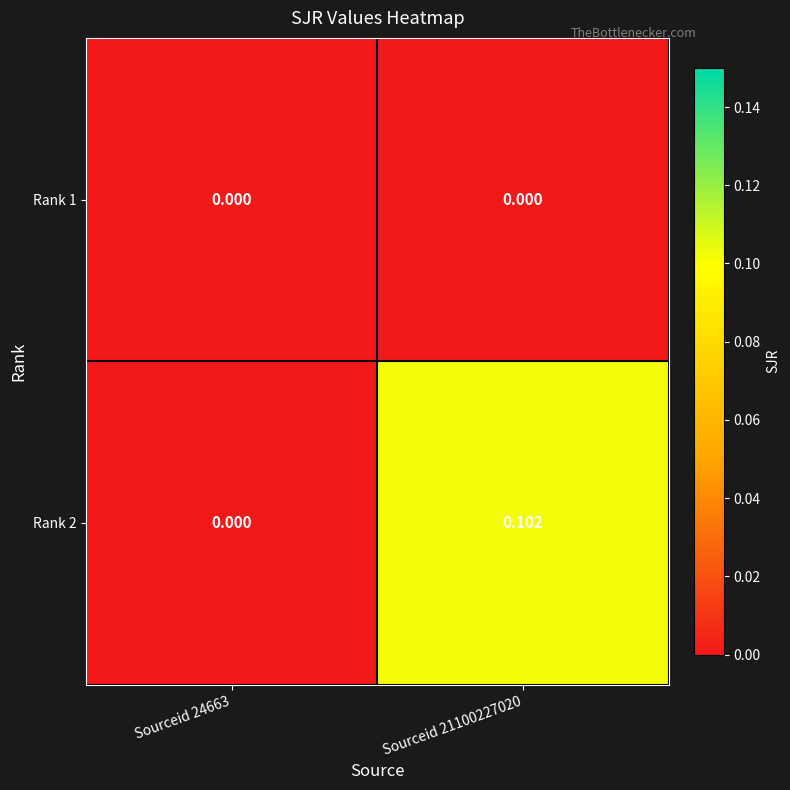

Is the value of Rank 2 at Sourceid 21100227020 greater than the value of Rank 1 at Sourceid 21100227020?

Yes